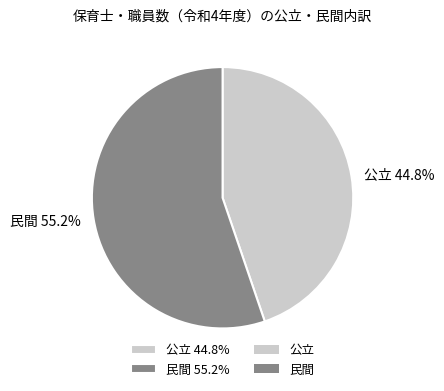

What is the smallest slice in the pie chart?

公立 44.8%